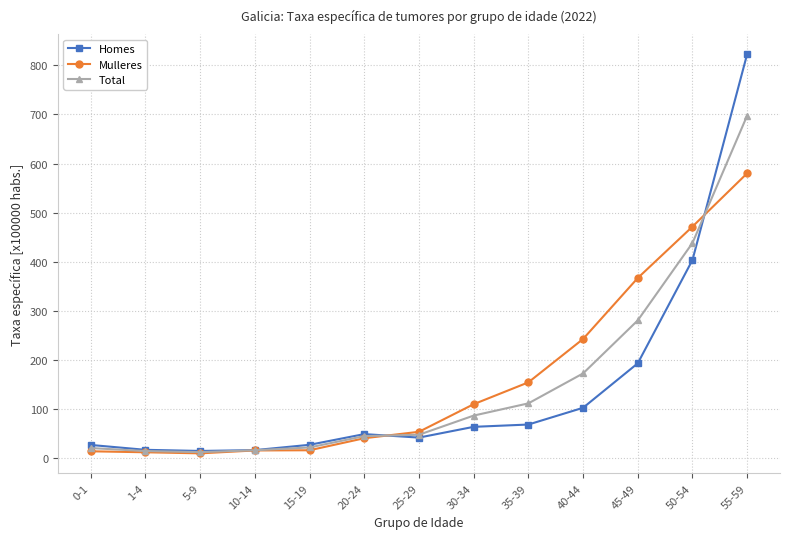

At which label is Homes closest to 419?

50-54